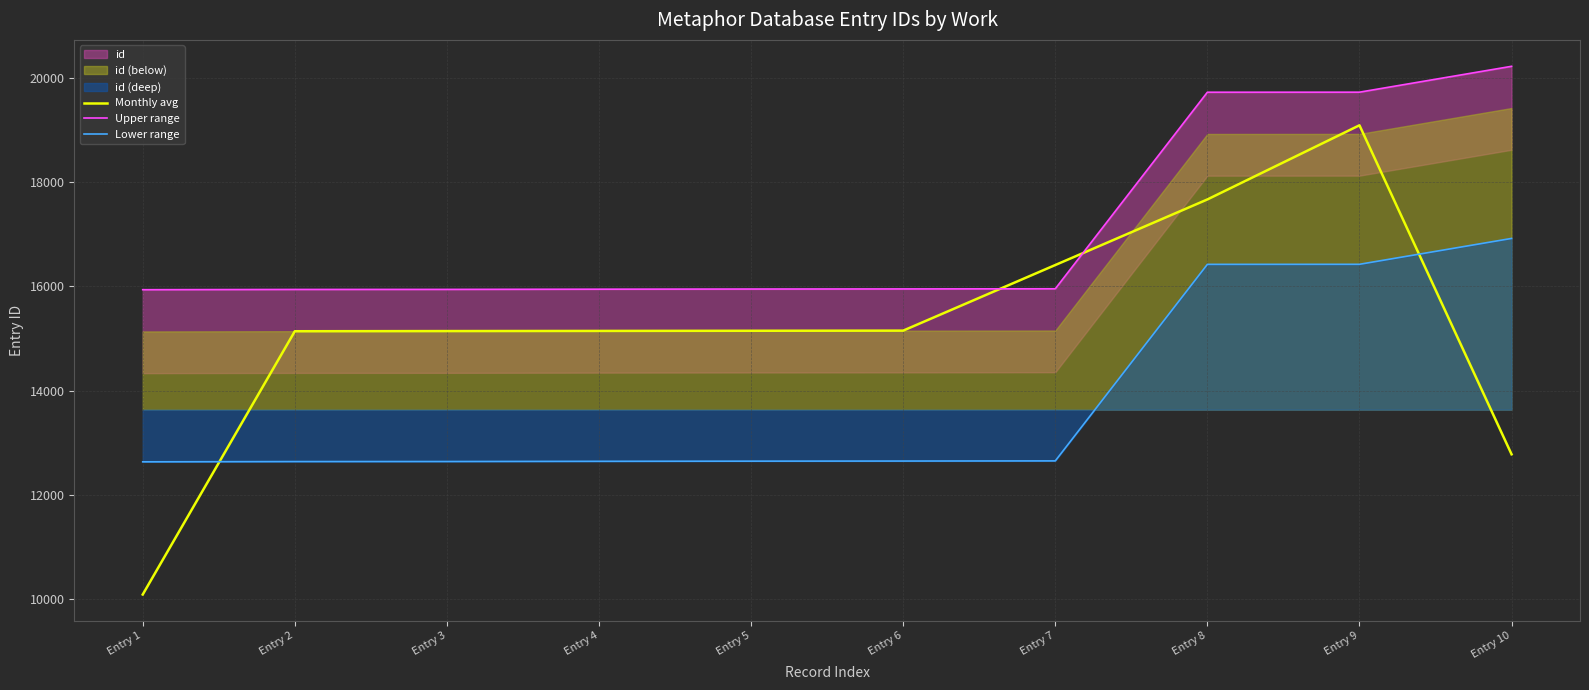

True or false: Upper range has a value of 15950.0 at Entry 5.

True